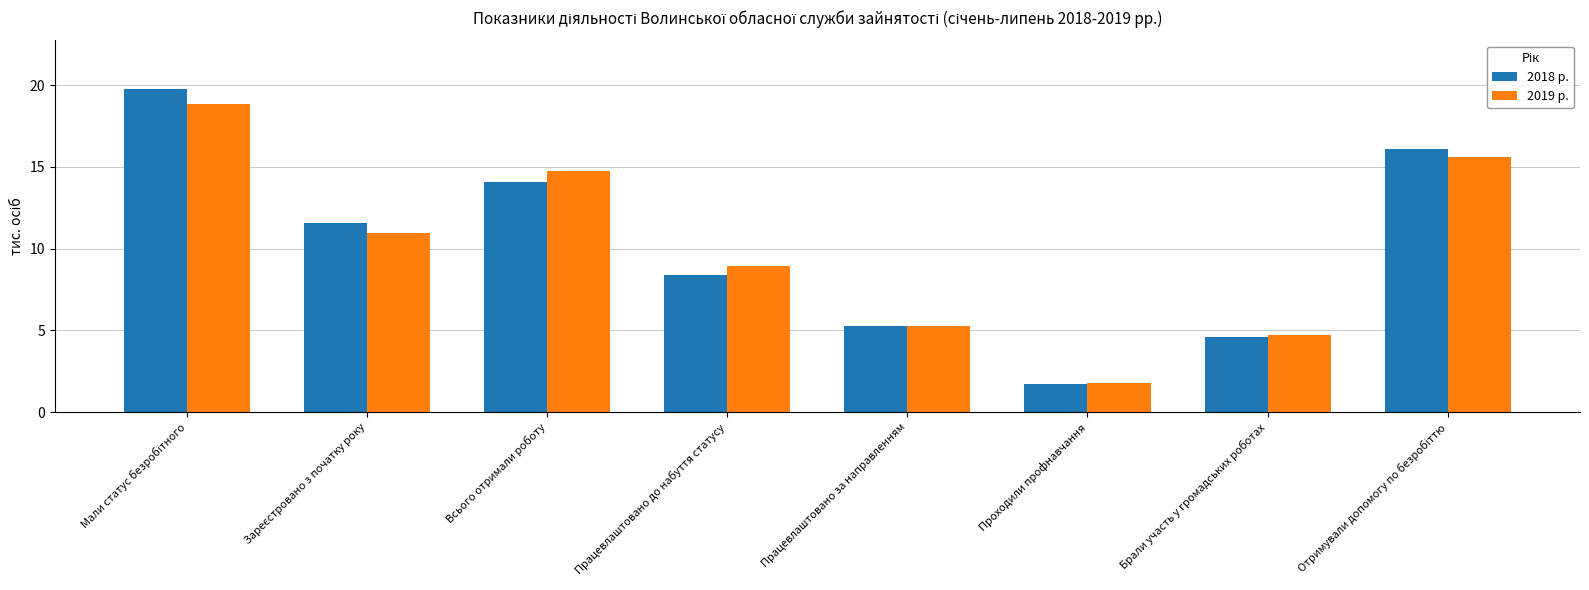

Read the 2018 р. value at Всього отримали роботу.

14.0